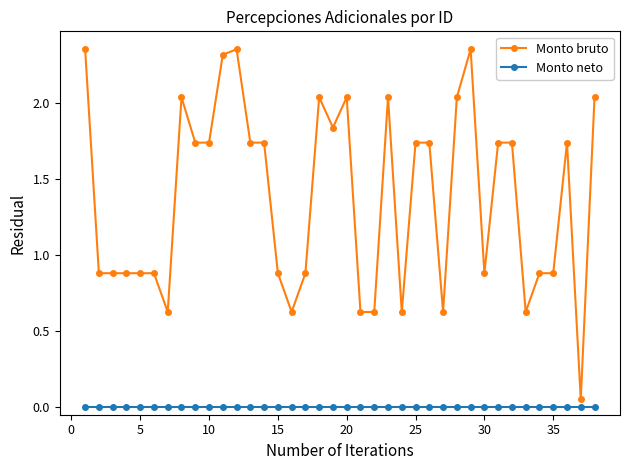

Rank the series by their maximum value, from lowest to highest.

Monto neto, Monto bruto